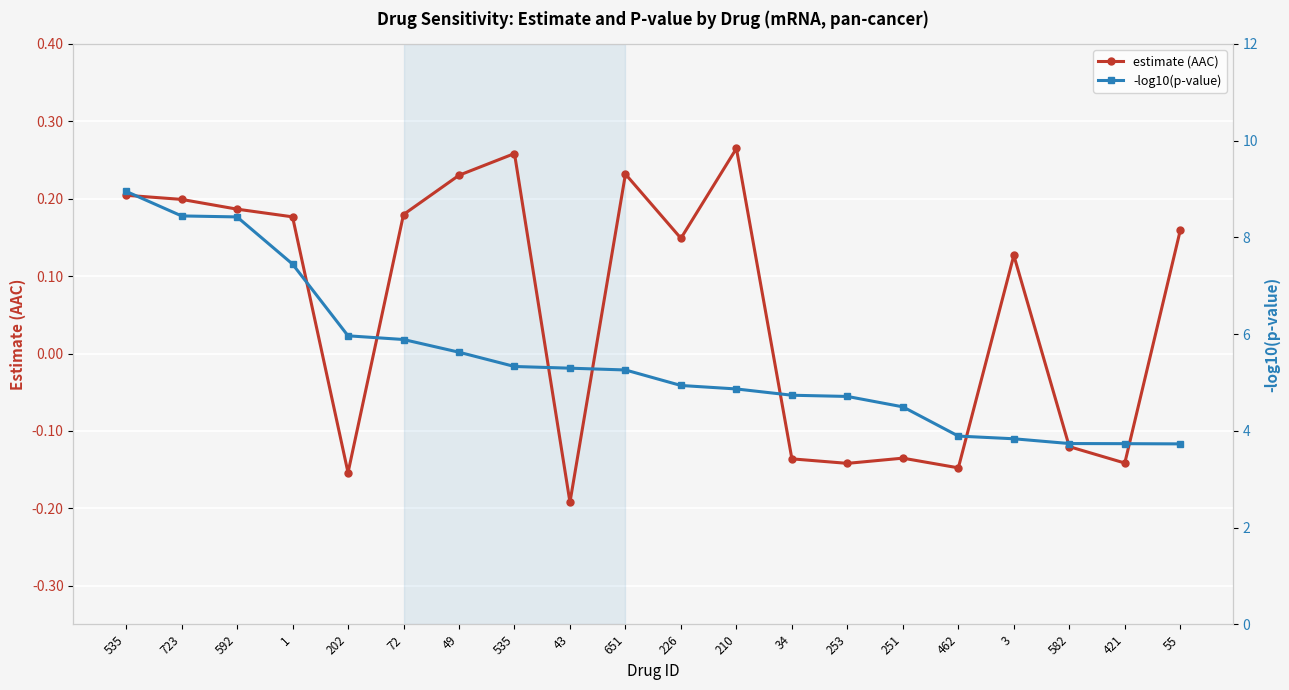

The -log10(p-value) series shows 9.1 at 651. True or false?

False